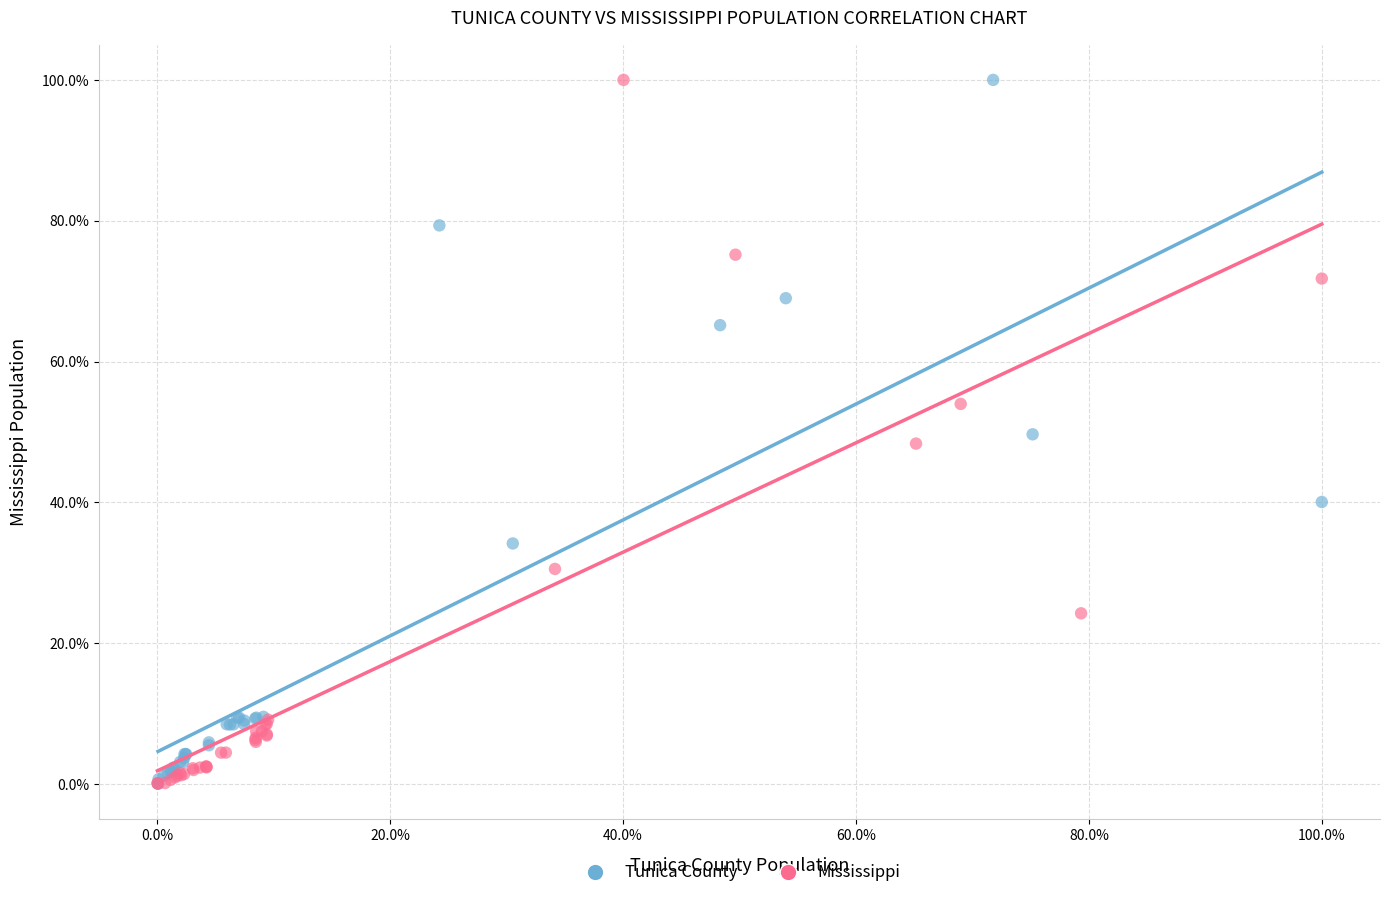

What are all the series names shown in the legend?

Tunica County, Mississippi